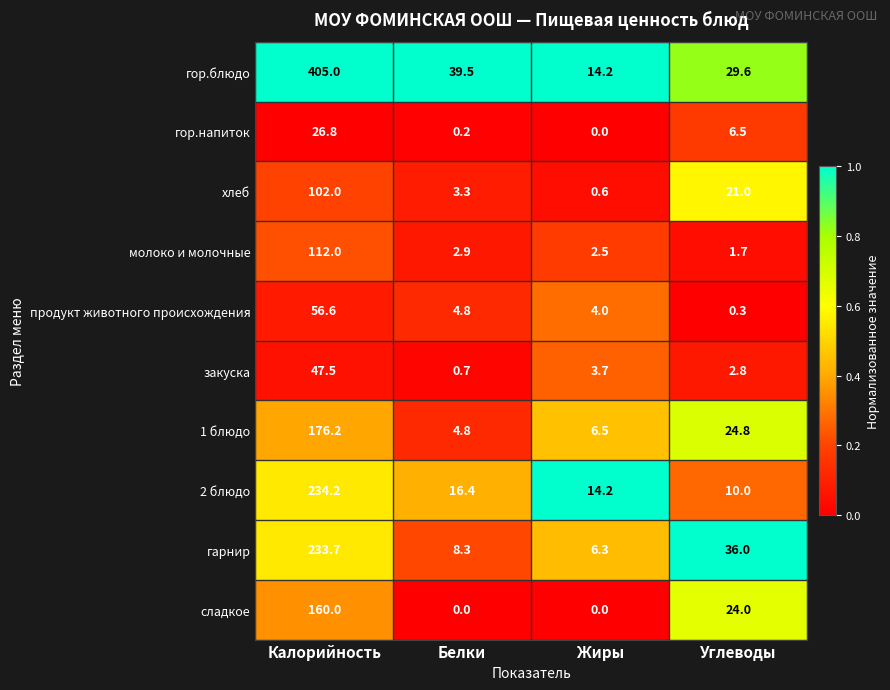

At Углеводы, list the series in order from largest to smallest.

гарнир, гор.блюдо, 1 блюдо, сладкое, хлеб, 2 блюдо, гор.напиток, закуска, молоко и молочные, продукт животного происхождения